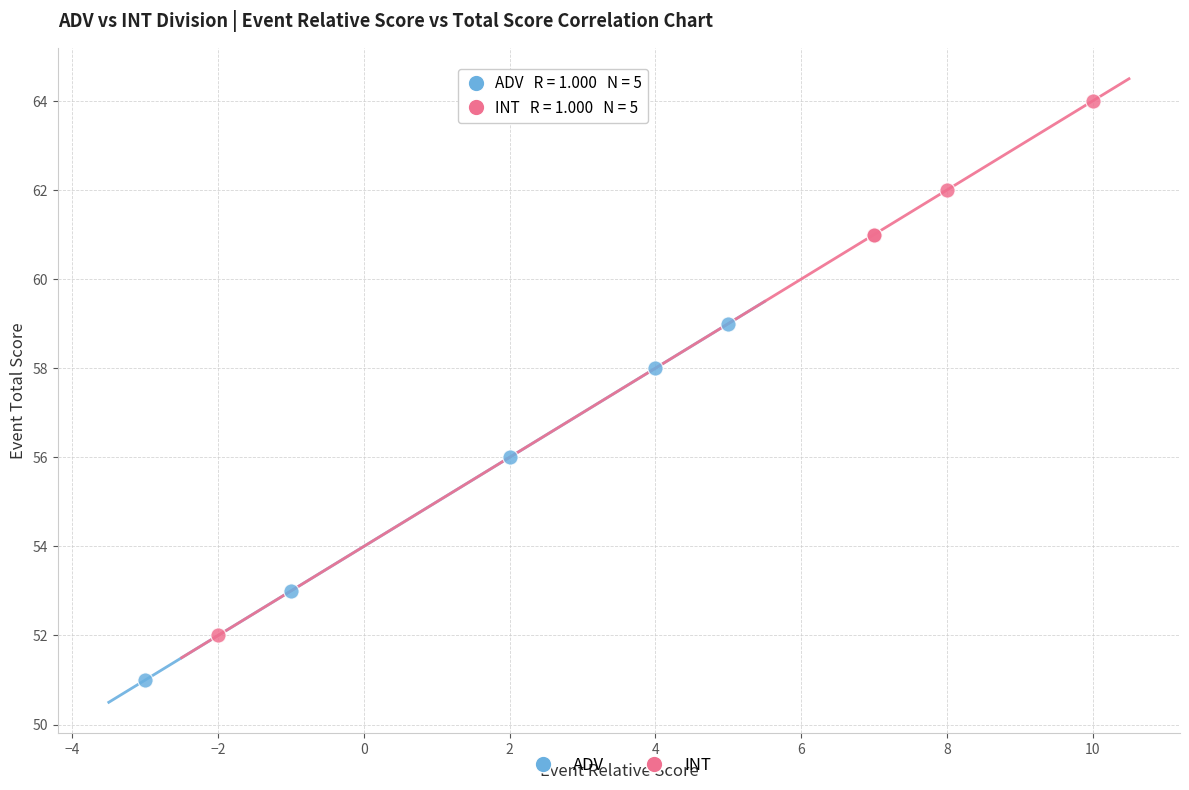

Which series reaches the maximum Y coordinate?

INT